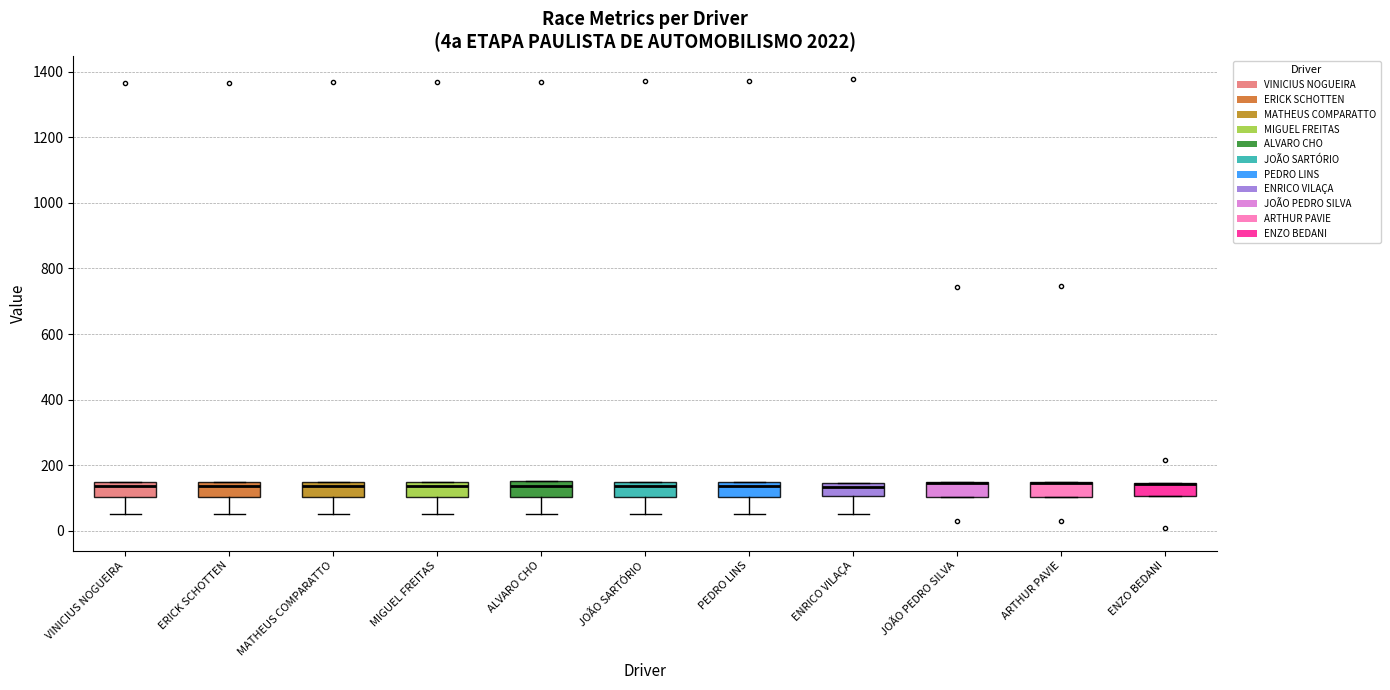

Where does the median line of the box for ALVARO CHO sit on the y-axis? The values are not printed on the chart, so give them approximately, as read against the axis.

140